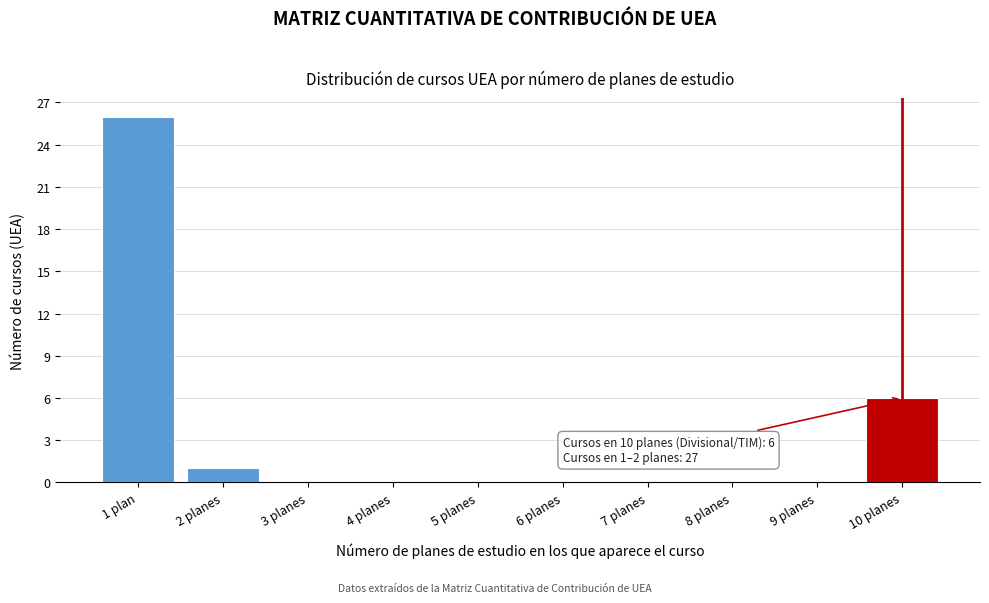

Reading left to right, what are all the values shown in this chart?

1 plan=26	2 planes=1	3 planes=0	4 planes=0	5 planes=0	6 planes=0	7 planes=0	8 planes=0	9 planes=0	10 planes=6